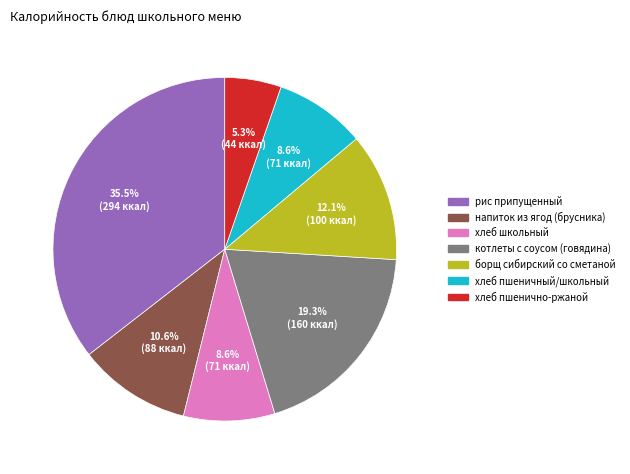

To the nearest percent, what percentage of the pie is хлеб школьный?

9%